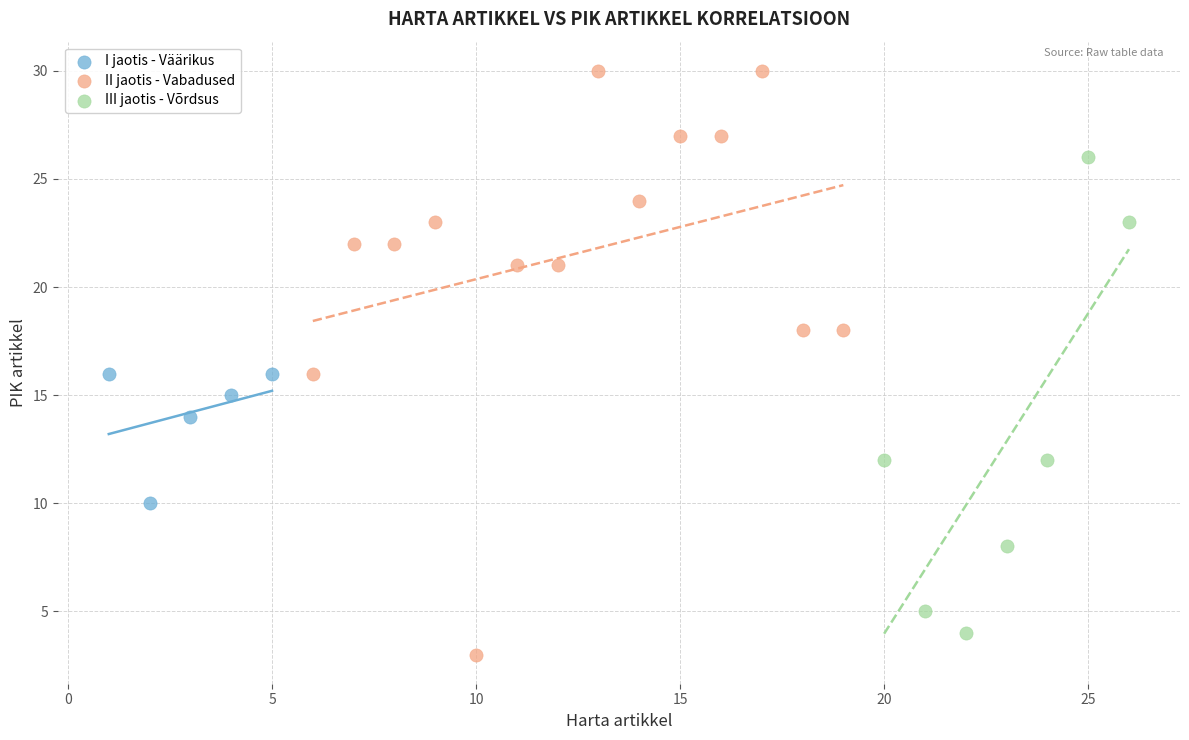

Which series has the widest spread of Y values?

II jaotis - Vabadused